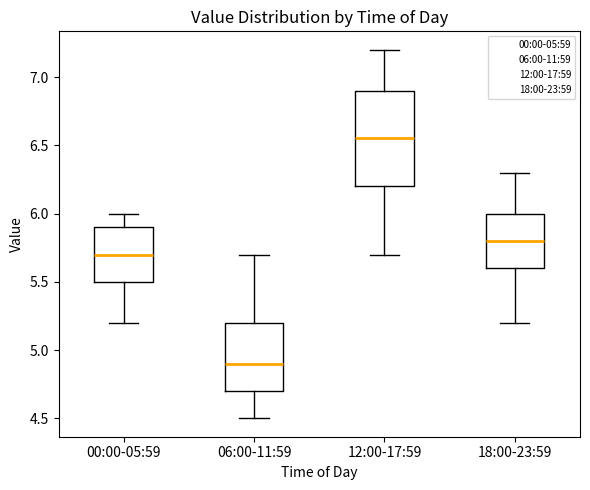

Reading left to right, transcribe this box plot: for each box, give where its median line is, the range the box spans, and where its two whiskers end, as read against the y-axis. The values are not printed on the chart, so give them approximately, as read against the axis.

00:00-05:59: median 5.70, box 5.50 to 5.90, whiskers 5.20 to 6.00
06:00-11:59: median 4.90, box 4.70 to 5.20, whiskers 4.50 to 5.70
12:00-17:59: median 6.55, box 6.20 to 6.90, whiskers 5.70 to 7.20
18:00-23:59: median 5.80, box 5.60 to 6.00, whiskers 5.20 to 6.30